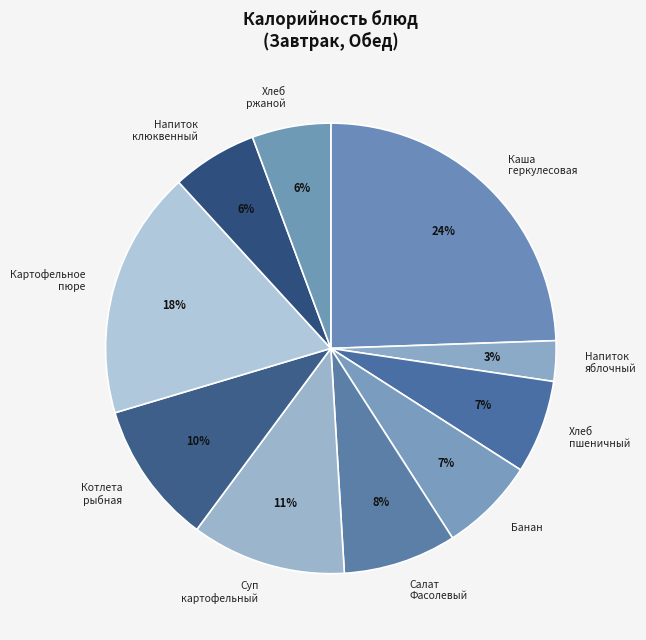

The Котлета рыбная slice represents 10% of the pie. True or false?

True